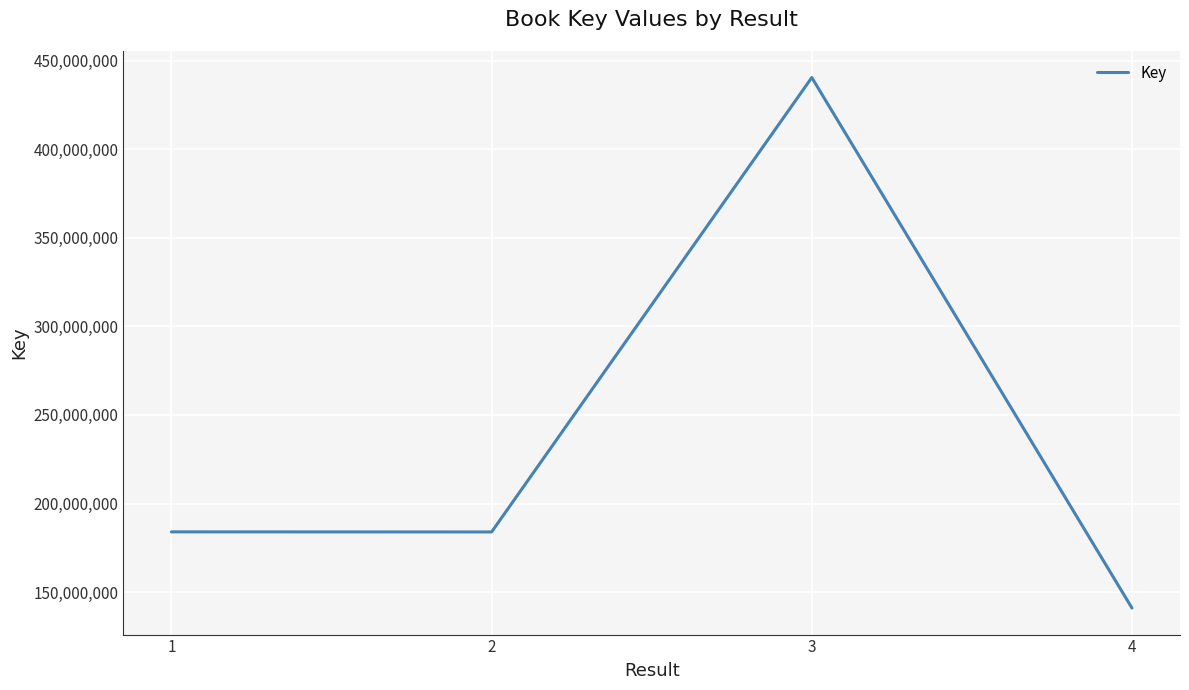

Which has a higher value, 2 or 3?

3